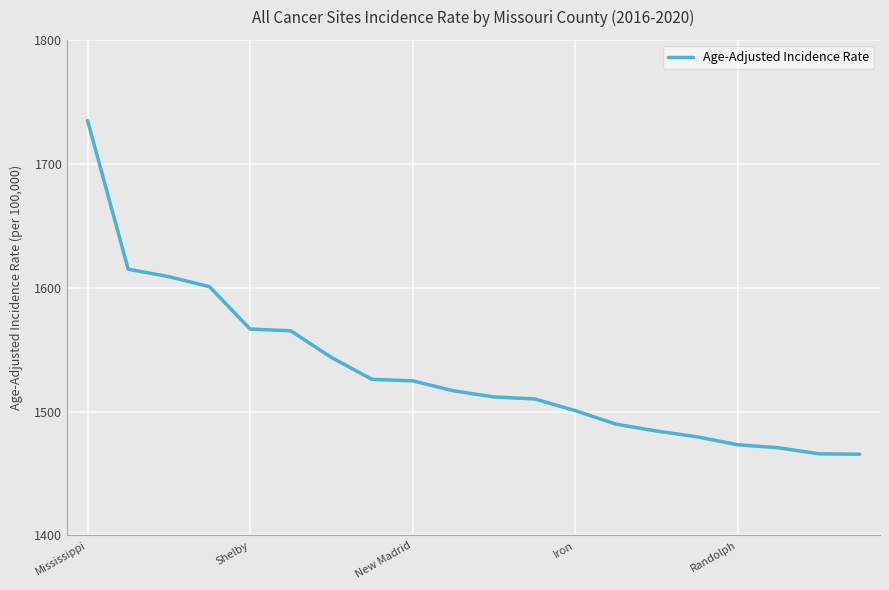

What is the difference between the maximum and minimum values?

269.3